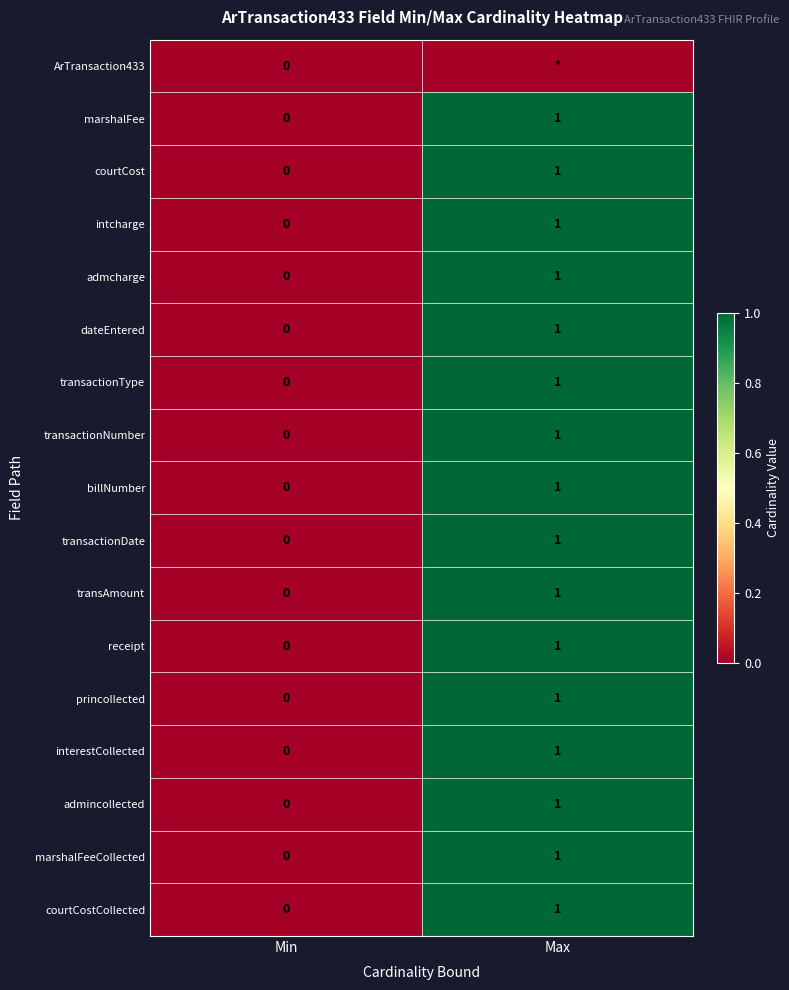

At how many categories does at least one series exceed 0?

1